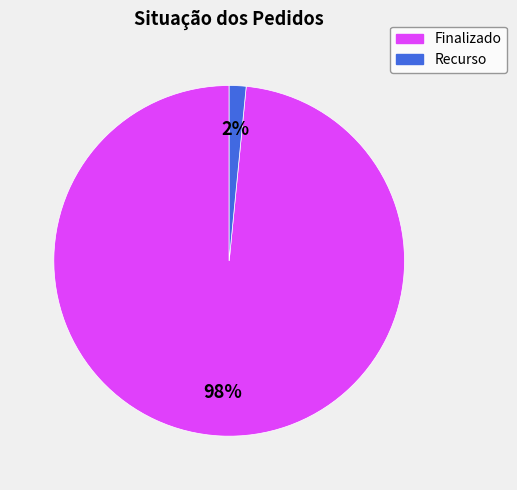

The Recurso slice represents 2% of the pie. True or false?

True